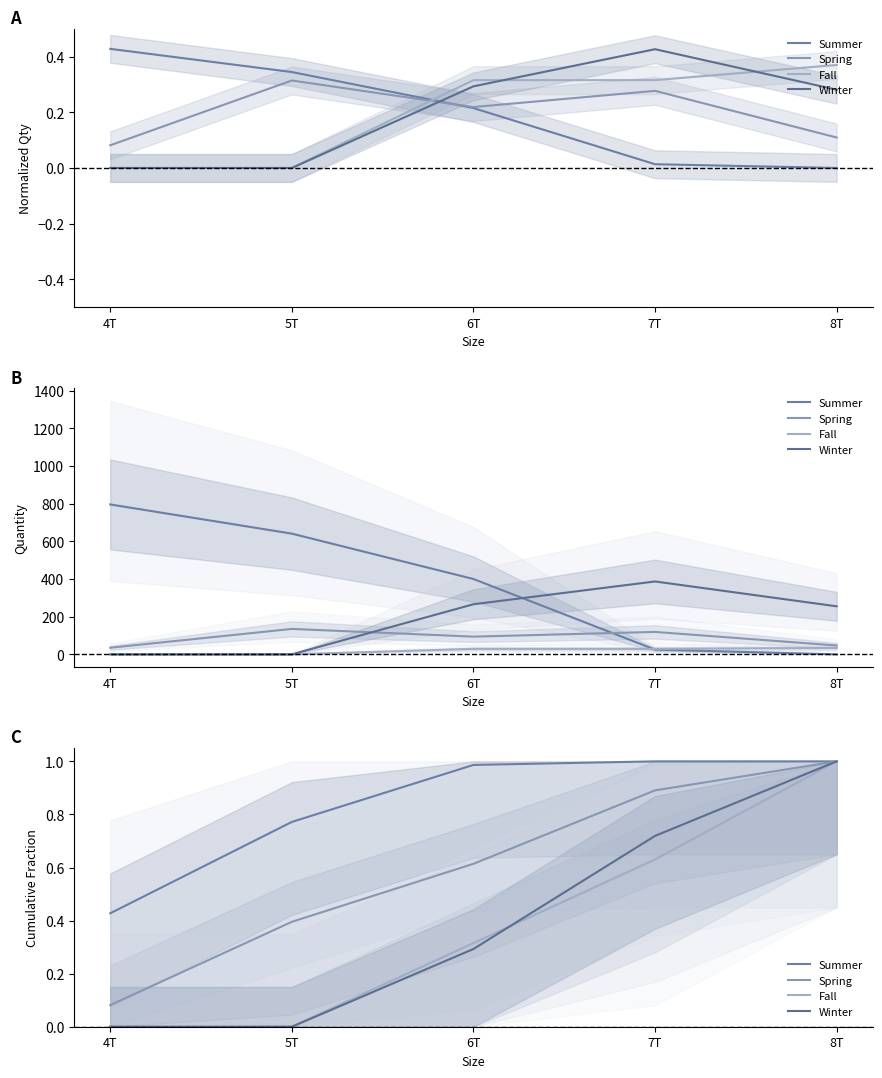

The value of Summer at 5T is 0.8. True or false?

True